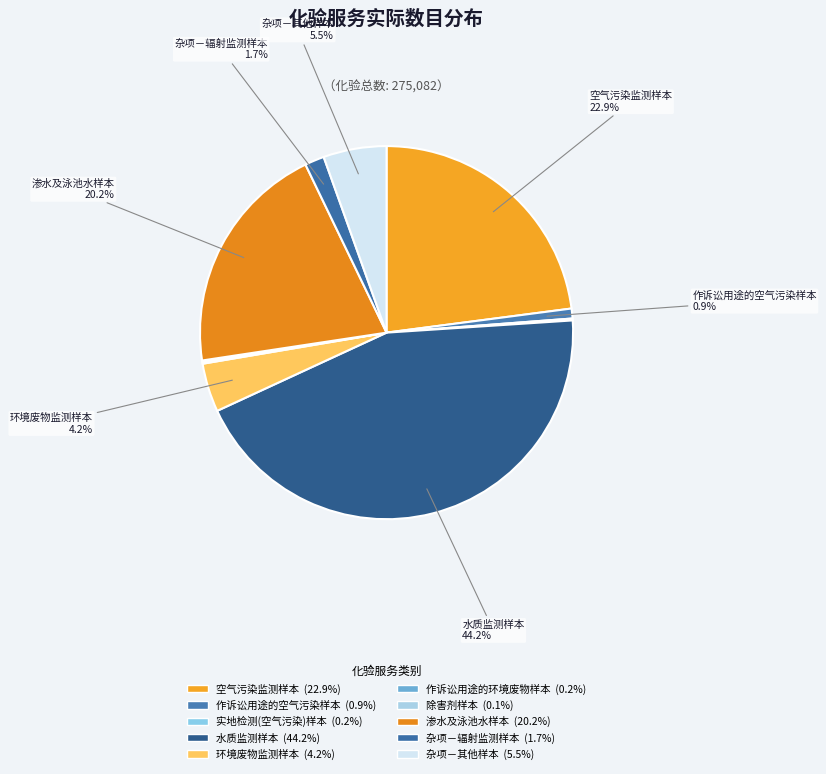

Which category has the smallest portion of the pie?

除害剂样本